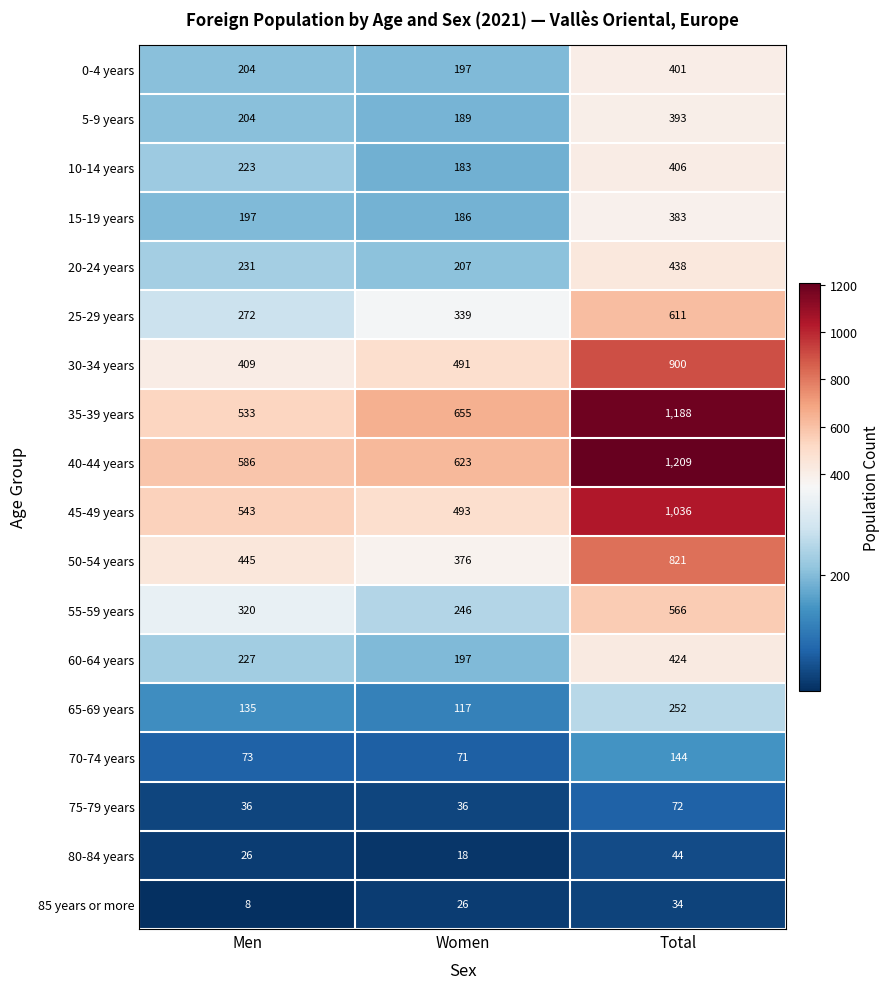

Rank the series by their maximum value, from lowest to highest.

85 years or more, 80-84 years, 75-79 years, 70-74 years, 65-69 years, 15-19 years, 5-9 years, 0-4 years, 10-14 years, 60-64 years, 20-24 years, 55-59 years, 25-29 years, 50-54 years, 30-34 years, 45-49 years, 35-39 years, 40-44 years